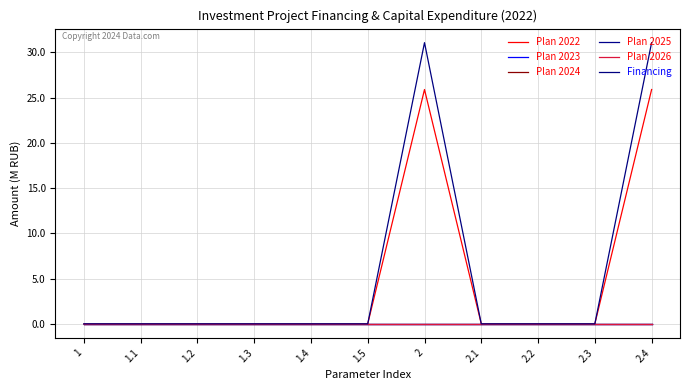

At how many categories does at least one series exceed 15009963?

2